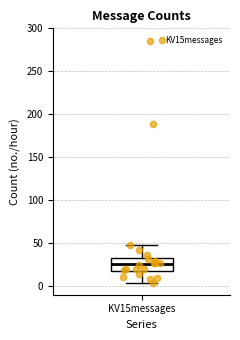

Where does the upper whisker of the box for KV15messages end on the y-axis? The values are not printed on the chart, so give them approximately, as read against the axis.

50